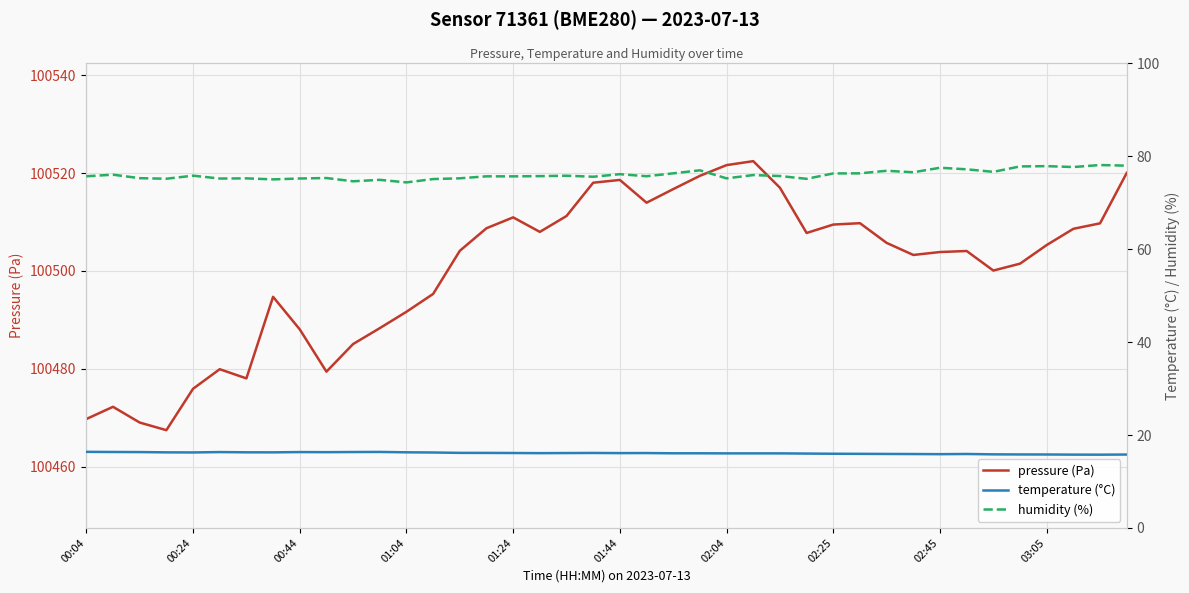

Is this an area chart (filled region under the line)?

No